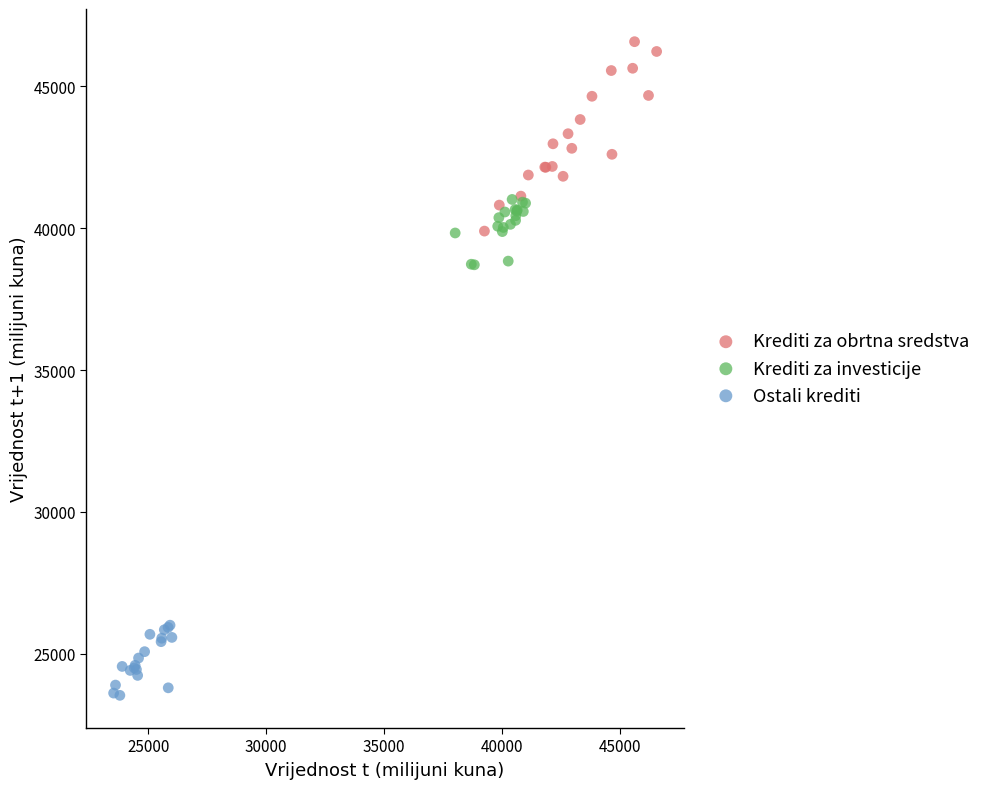

Which series has the largest Y range (max minus min)?

Krediti za obrtna sredstva